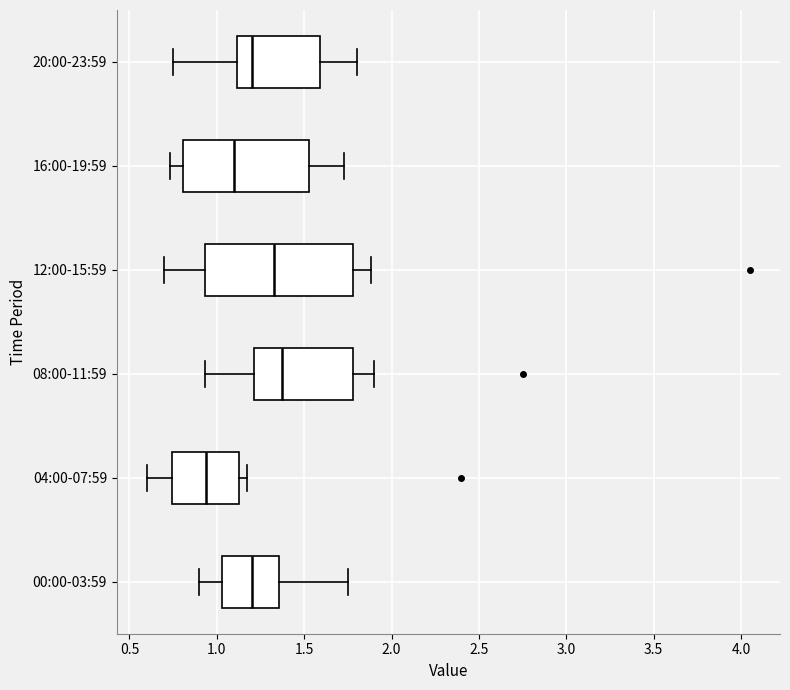

Which box is the widest, from its left edge to its right edge?

12:00-15:59